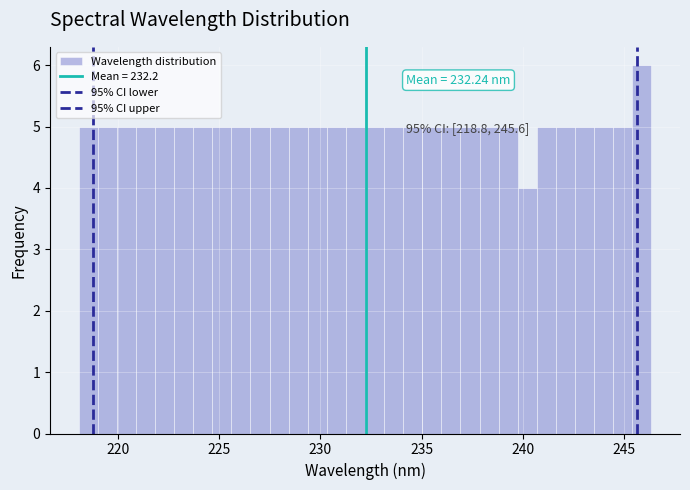

Around what value on the x-axis is the tallest bar? Give the approximate position of its centre, as read against the axis.

246.0